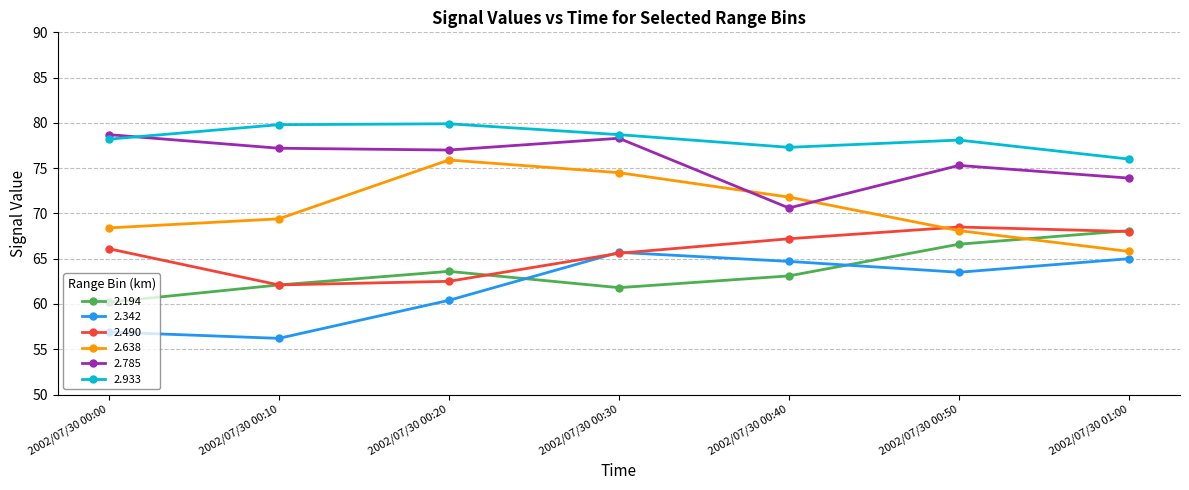

What is the minimum value shown in the chart?

56.2